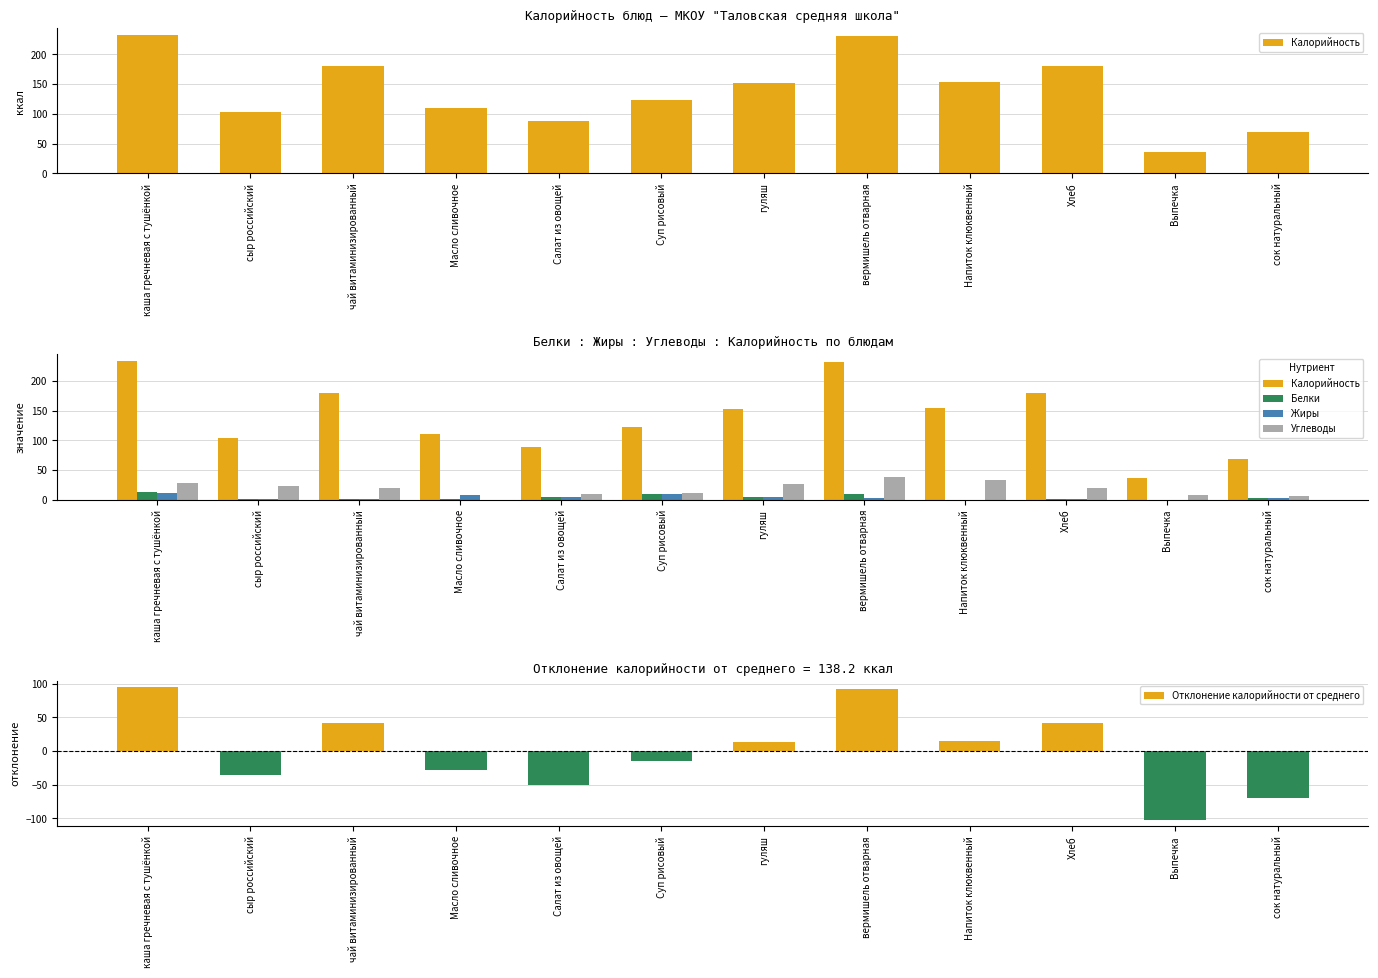

At which category is the sum across all series the highest?

каша гречневая с тушёнкой